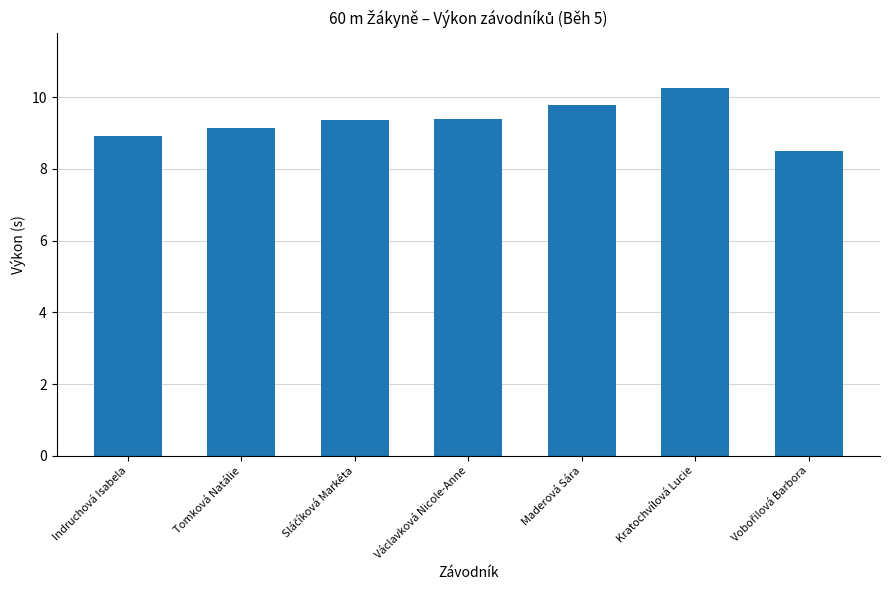

Reading left to right, extract all data points from this chart.

8.9	9.1	9.4	9.4	9.8	10.3	8.5